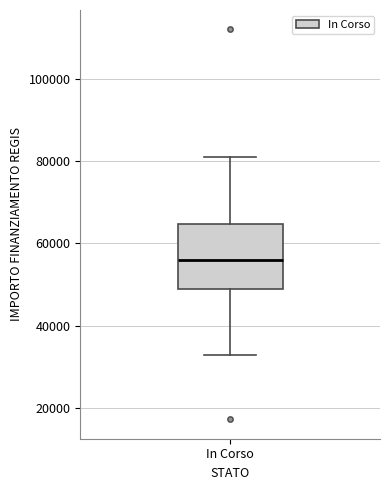

Where does the lower whisker of the box for In Corso end on the y-axis? The values are not printed on the chart, so give them approximately, as read against the axis.

32000